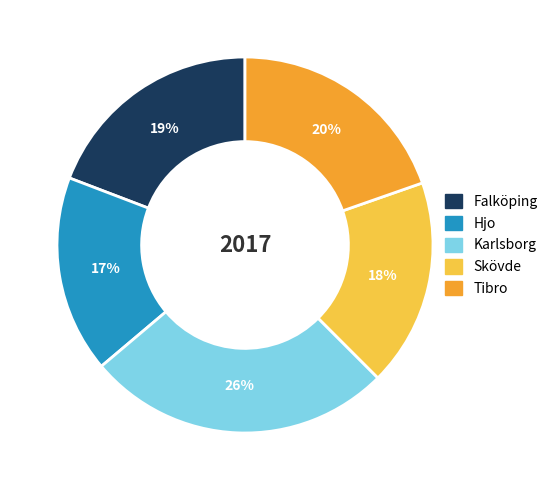

How many slices are in this pie chart?

5